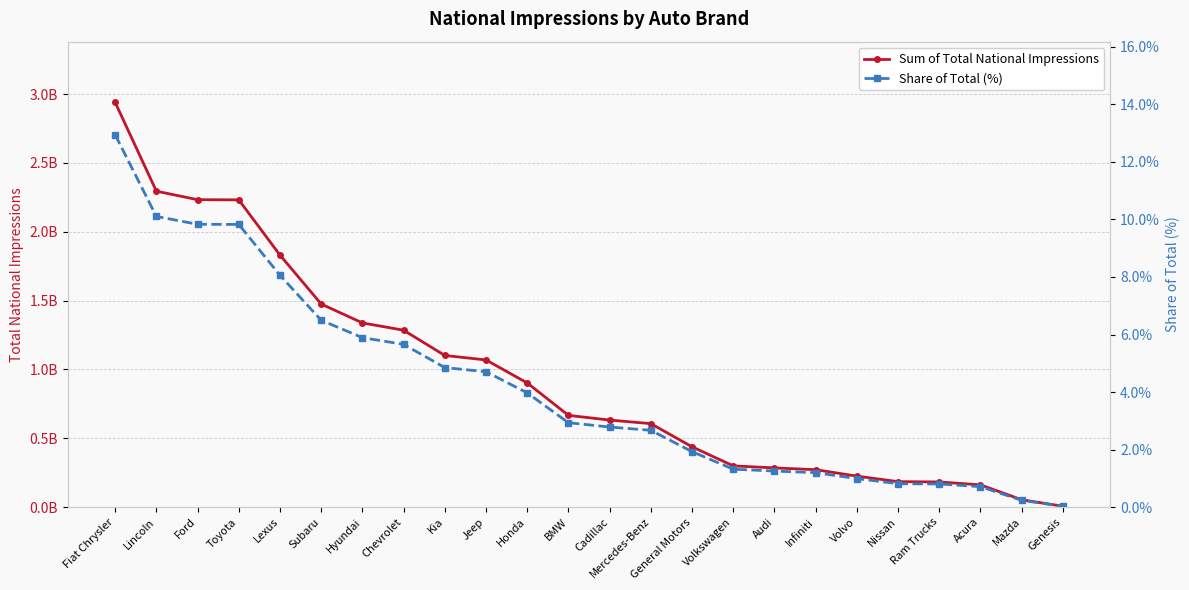

What is the value of the Sum of Total National Impressions point at the 4th from the left?

2231717861.0